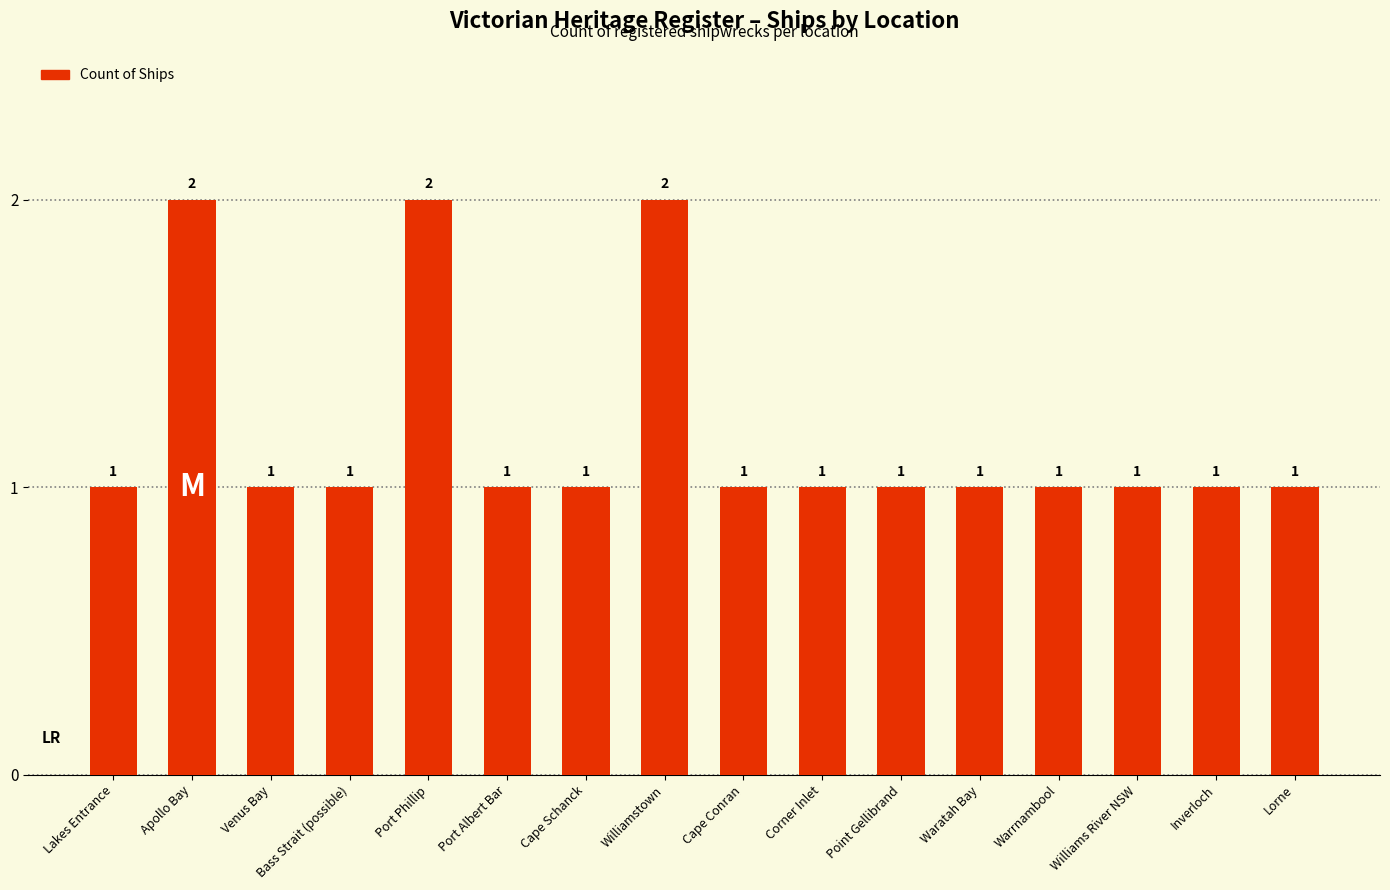

Reading right to left, extract all data points from this chart.

1	1	1	1	1	1	1	1	2	1	1	2	1	1	2	1